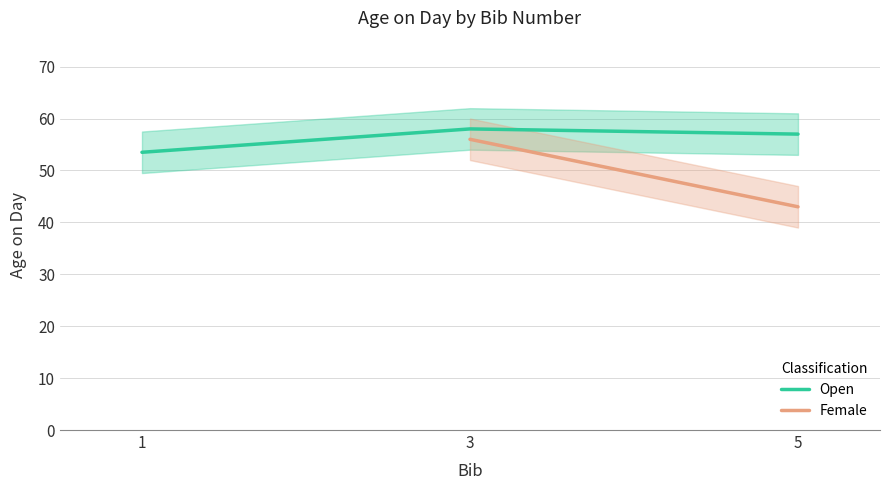

What is the maximum value for Open?

58.0